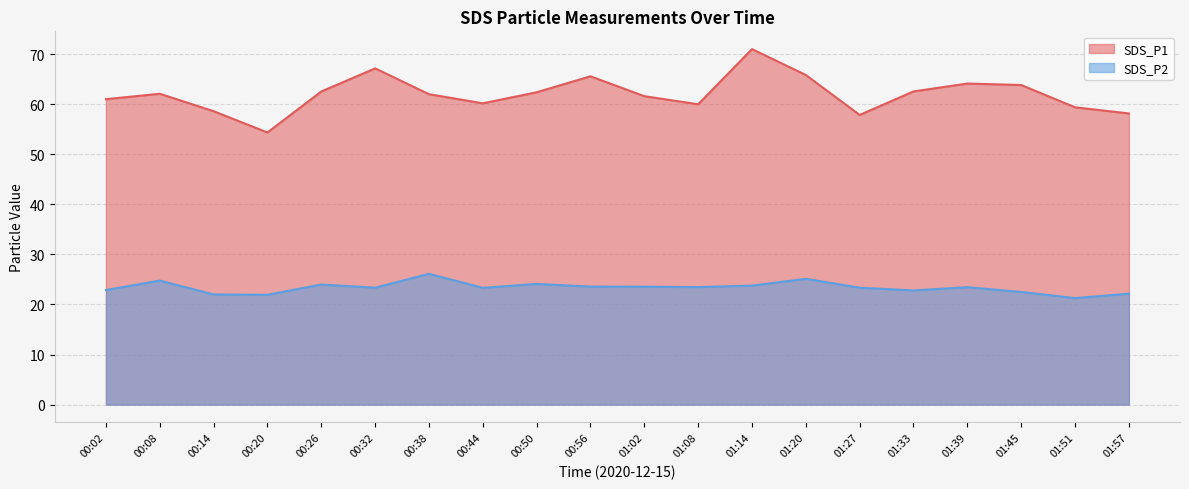

Reading right to left, extract all data points from this chart.

SDS_P1: 01:57=58.1	01:51=59.4	01:45=63.8	01:39=64.1	01:33=62.5	01:27=57.9	01:20=65.8	01:14=71.0	01:08=60.0	01:02=61.6	00:56=65.6	00:50=62.4	00:44=60.2	00:38=62.0	00:32=67.2	00:26=62.5	00:20=54.4	00:14=58.6	00:08=62.1	00:02=61.0
SDS_P2: 01:57=22.1	01:51=21.3	01:45=22.5	01:39=23.4	01:33=22.8	01:27=23.4	01:20=25.1	01:14=23.8	01:08=23.5	01:02=23.6	00:56=23.6	00:50=24.1	00:44=23.3	00:38=26.1	00:32=23.4	00:26=24.0	00:20=21.9	00:14=22.0	00:08=24.8	00:02=22.9